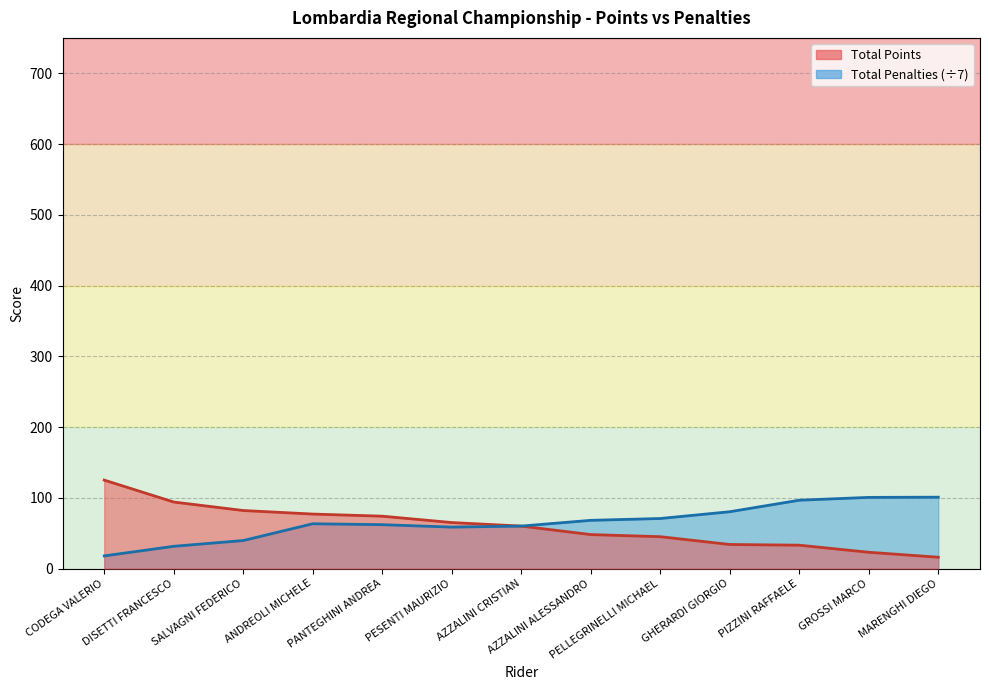

What is the sum of all Total Penalties values?

849.9